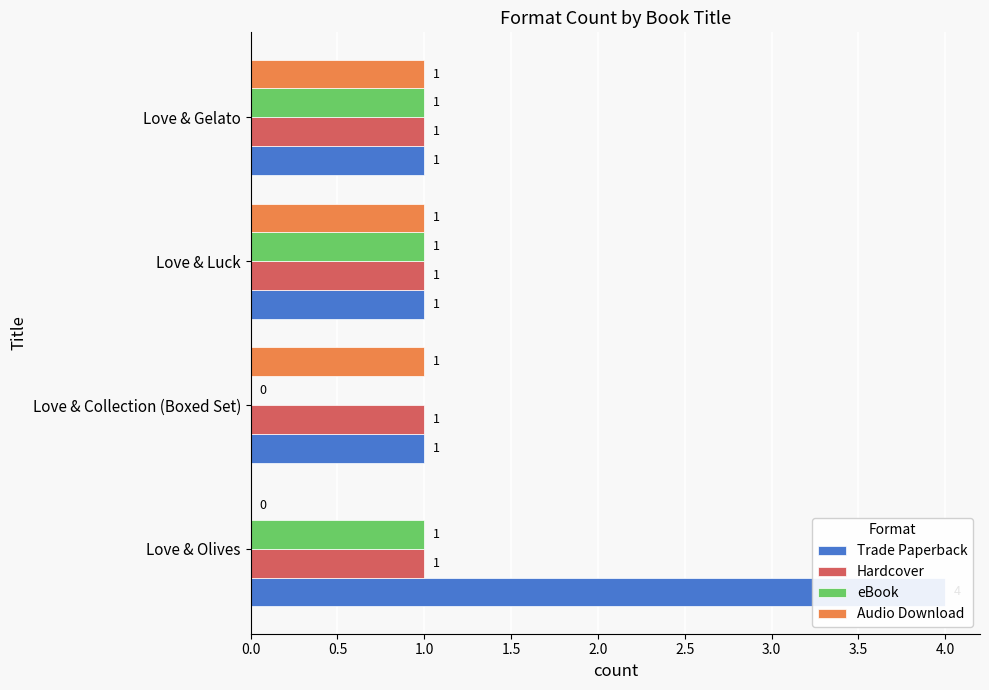

Between 0.0 and 0.5, which series saw the biggest shift?

Trade Paperback